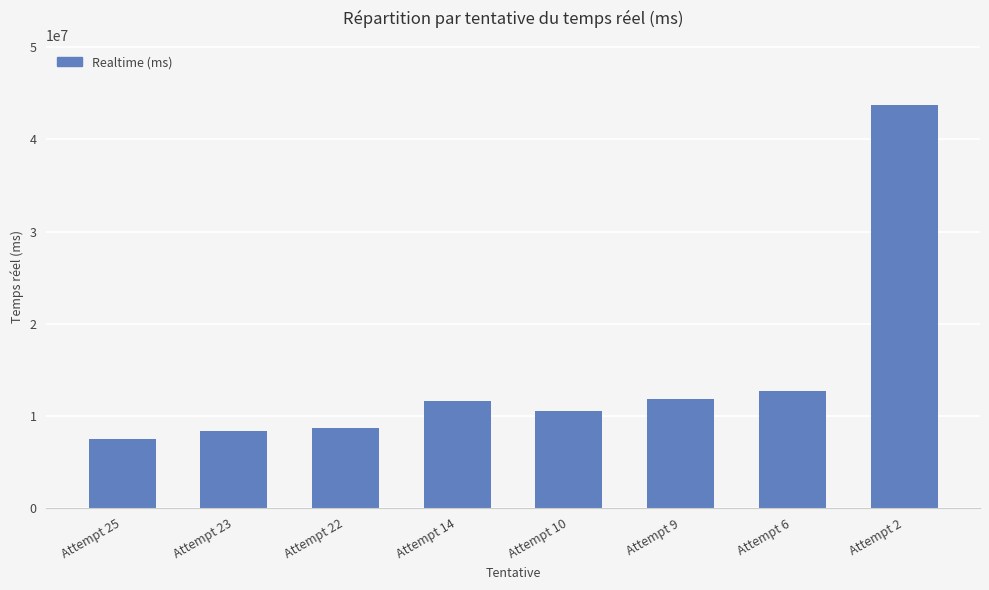

What is the smallest value displayed?

7491932